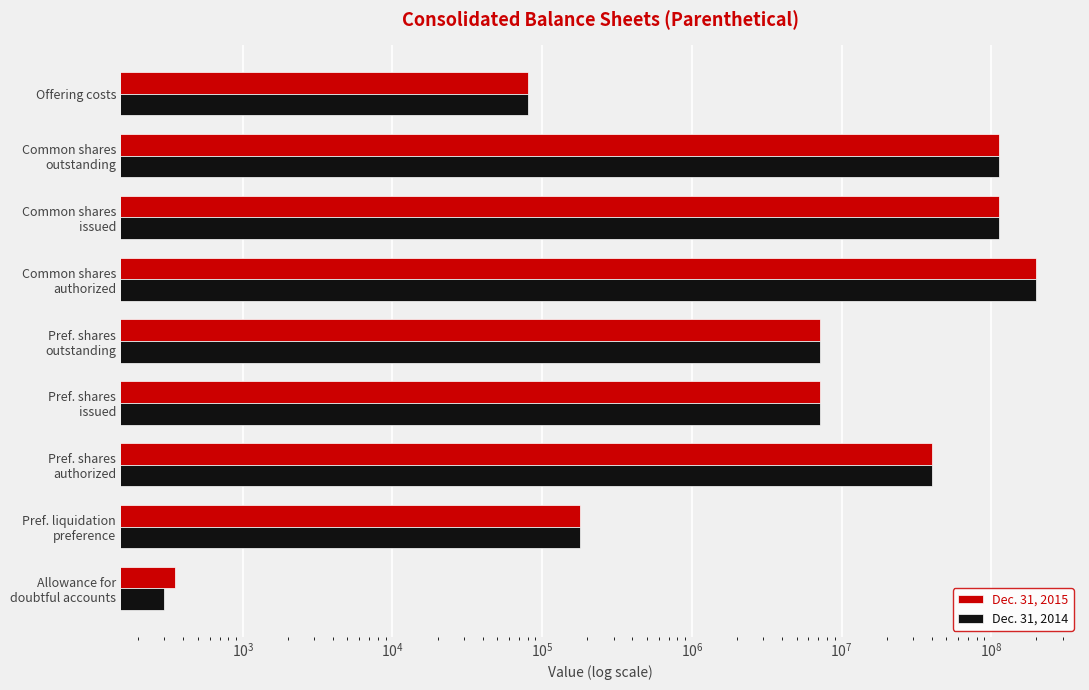

Is the value of Dec. 31, 2014 at Pref. shares outstanding greater than the value of Dec. 31, 2015 at Pref. shares outstanding?

No